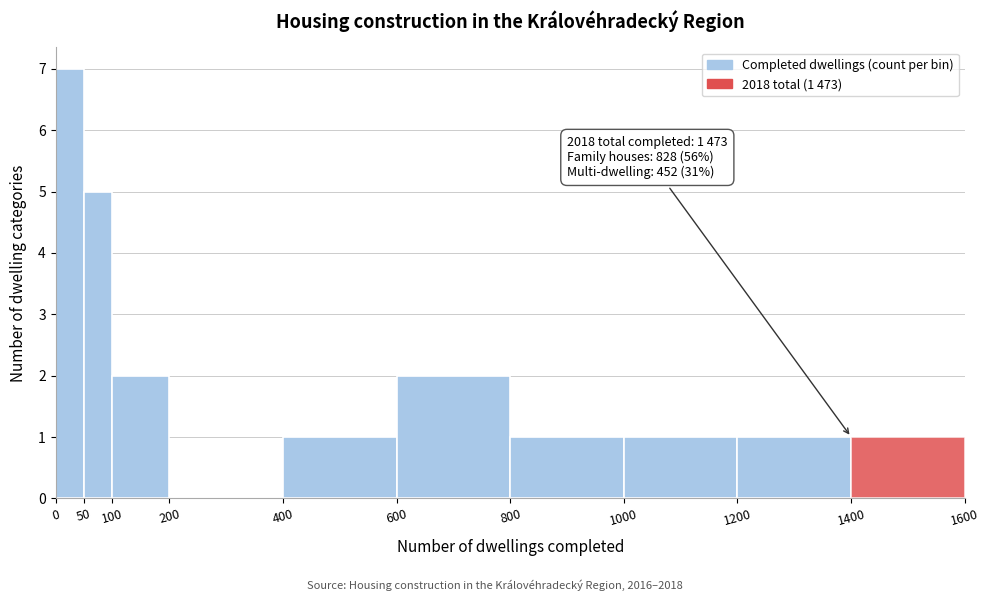

Which range on the x-axis has the tallest bar?

0 to 50